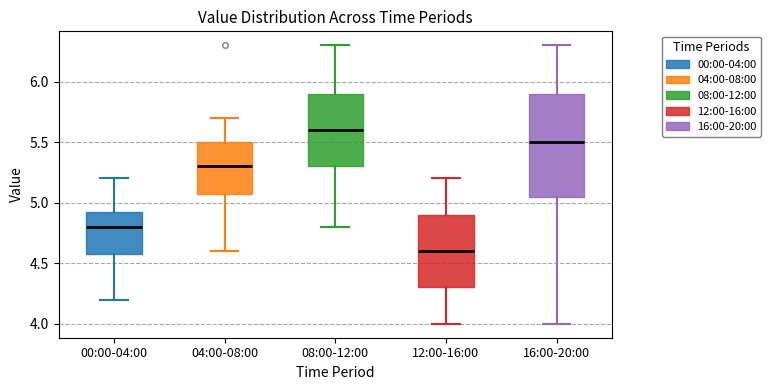

Which box is the tallest, from its lower edge to its upper edge?

16:00-20:00